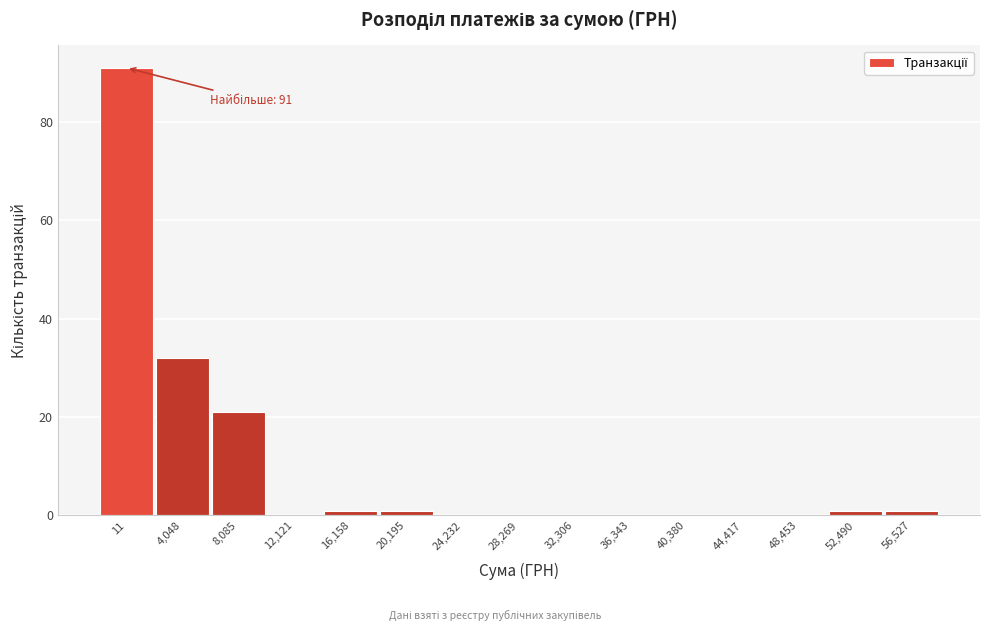

Reading left to right, list all the values displayed in this chart.

11=91	4,048=32	8,085=21	12,121=0	16,158=1	20,195=1	24,232=0	28,269=0	32,306=0	36,343=0	40,380=0	44,417=0	48,453=0	52,490=1	56,527=1